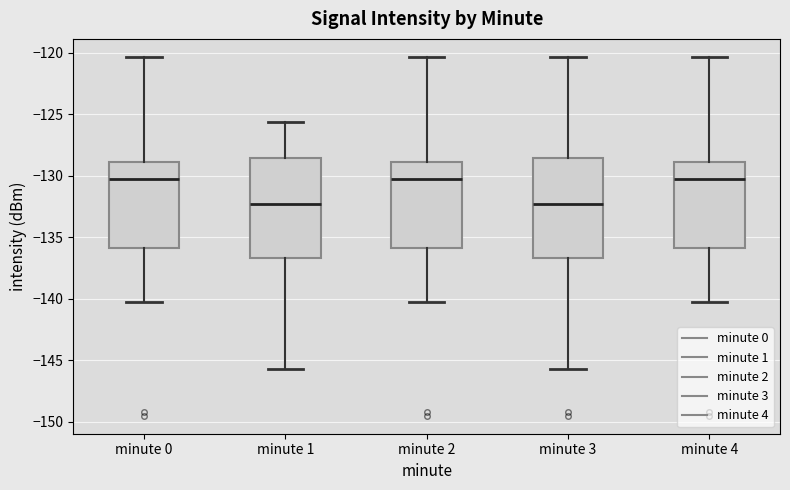

Where does the lower whisker of the box for minute 2 end on the y-axis? The values are not printed on the chart, so give them approximately, as read against the axis.

-140.0